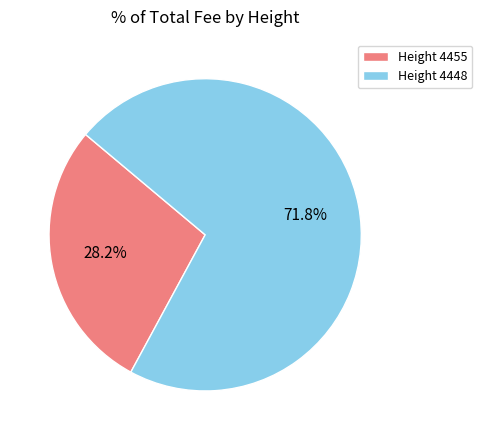

Which category accounts for the majority?

Height 4448